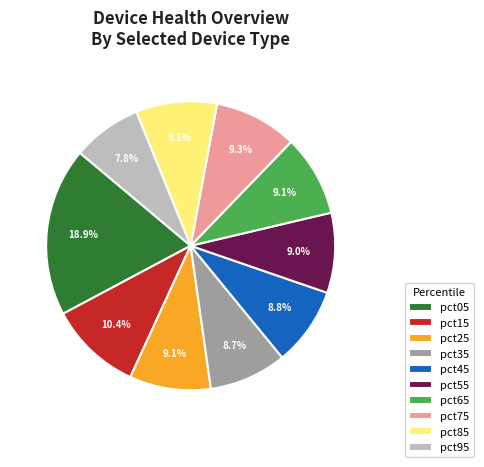

Is it true that pct55 is 9% of the pie?

True